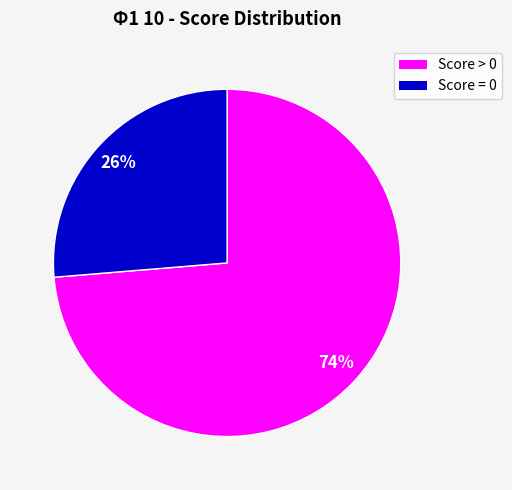

To the nearest percent, what is the average slice percentage?

50%